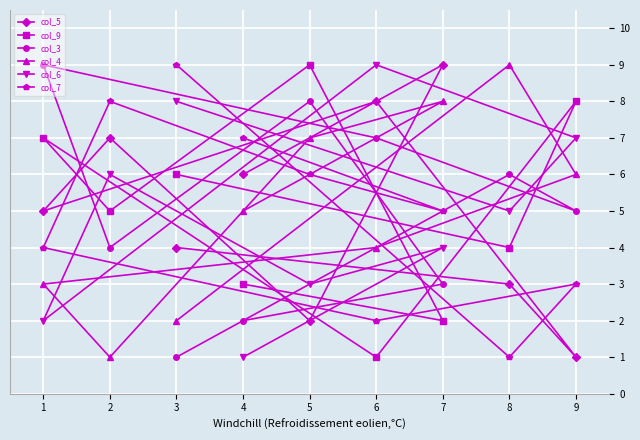

Rank the series at 8 from lowest to highest value.

col_7, col_5, col_9, col_6, col_3, col_4